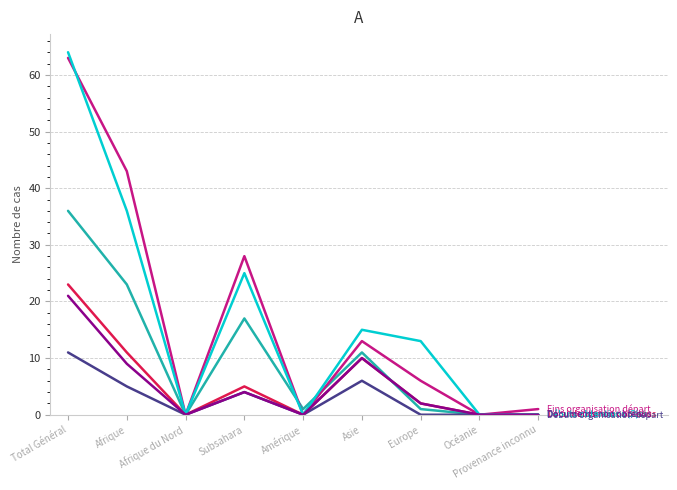

What is the spread (max minus min) of values at Subsahara?

24